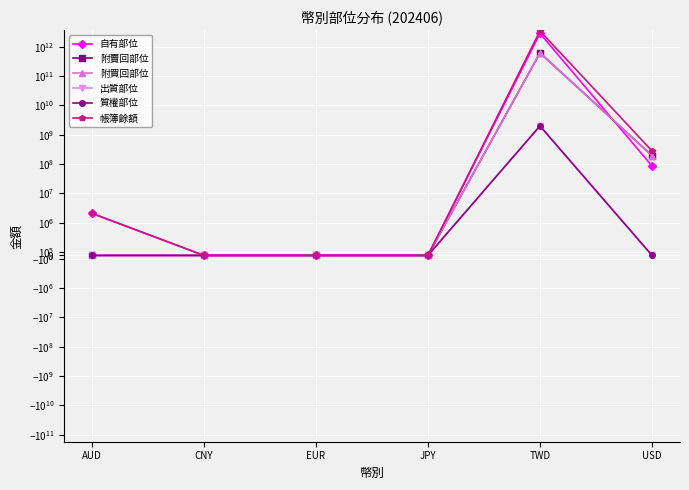

The 自有部位 series shows 85928574 at USD. True or false?

True